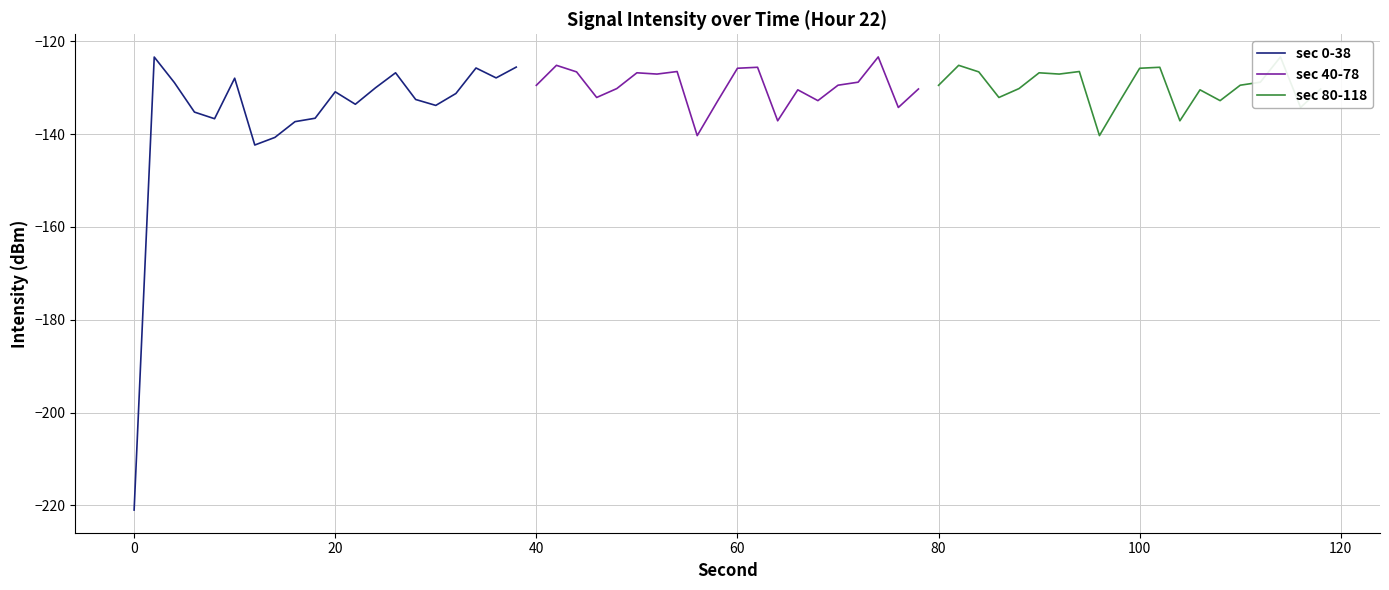

What is the smallest value displayed?

-221.0